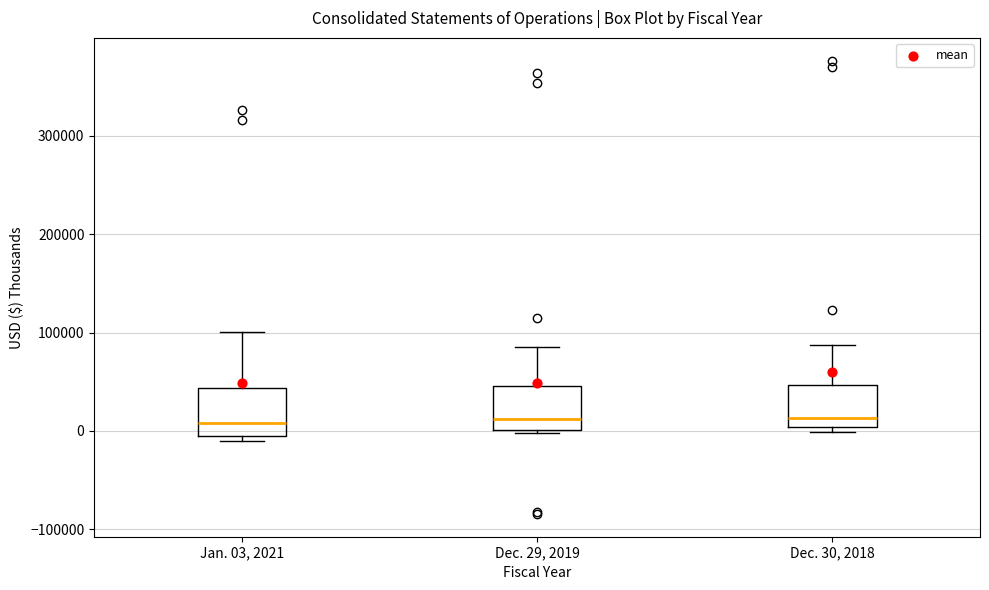

Reading left to right, transcribe this box plot: for each box, give where its median line is, the range the box spans, and where its two whiskers end, as read against the y-axis. The values are not printed on the chart, so give them approximately, as read against the axis.

Jan. 03, 2021: median 10000, box -10000 to 40000, whiskers -10000 (just below the box's lower edge) to 100000
Dec. 29, 2019: median 10000, box 0 to 50000, whiskers 0 to 80000
Dec. 30, 2018: median 10000, box 0 to 50000, whiskers 0 (just below the box's lower edge) to 90000